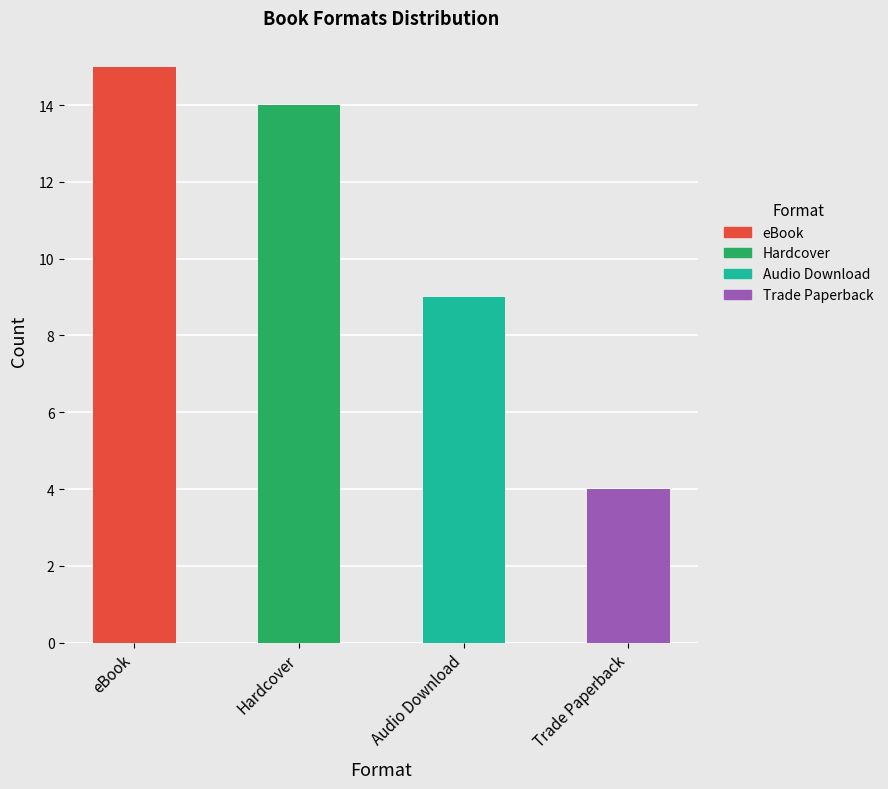

List the labels in order of value, smallest first.

Trade Paperback, Audio Download, Hardcover, eBook